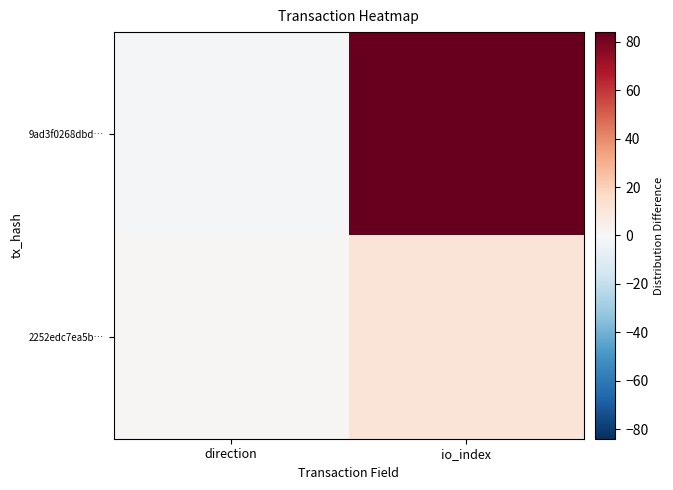

What is the total value across all series at io_index?

95